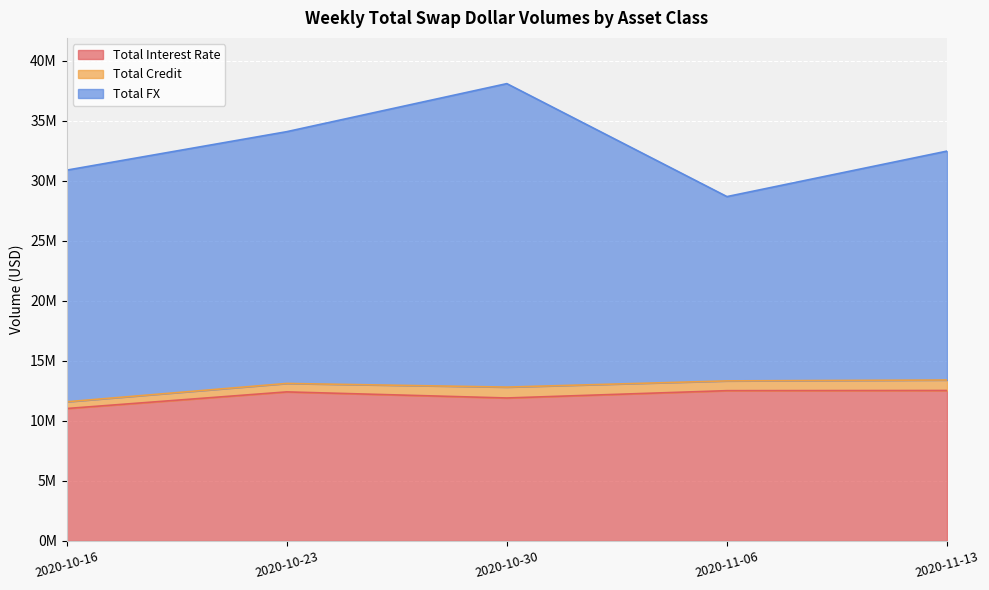

What is the label of the 5th point from the right?

2020-10-16